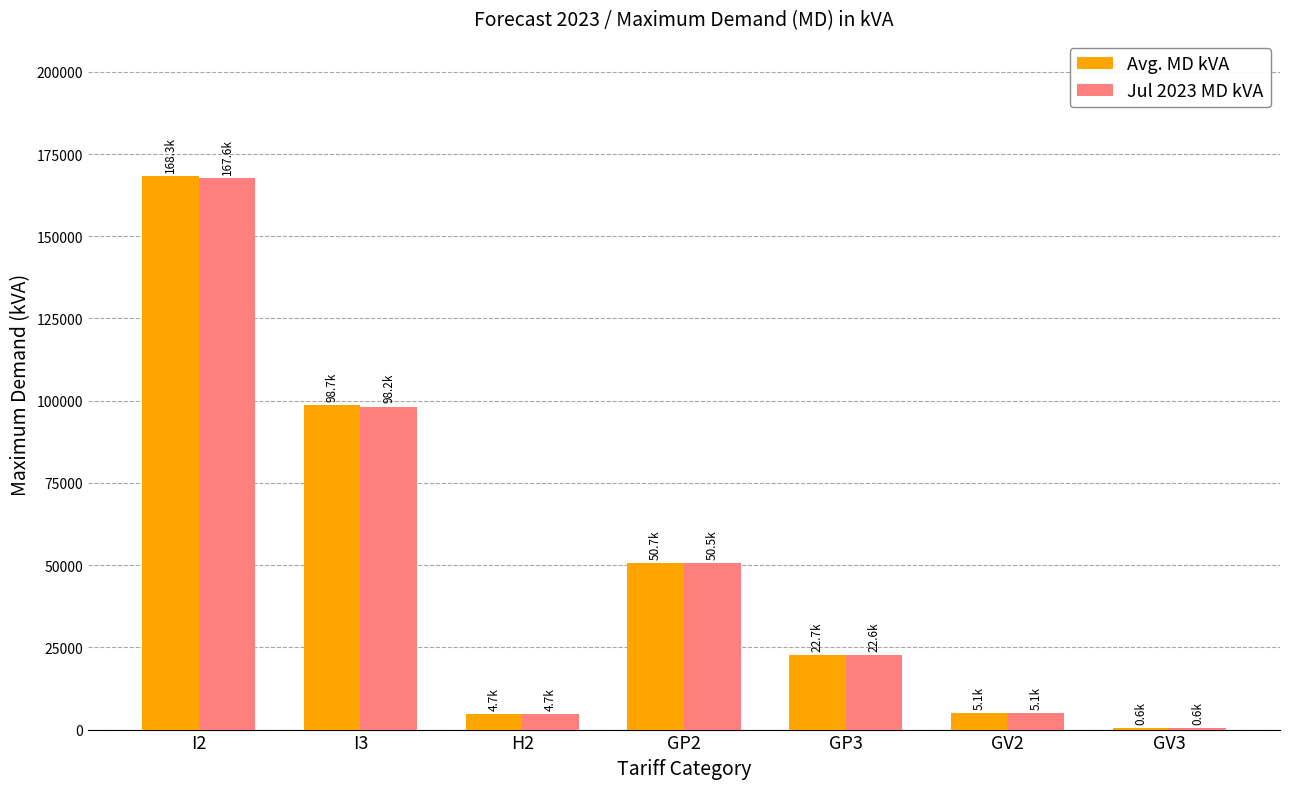

Between GP2 and GV2, which series saw the biggest shift?

Avg. MD kVA